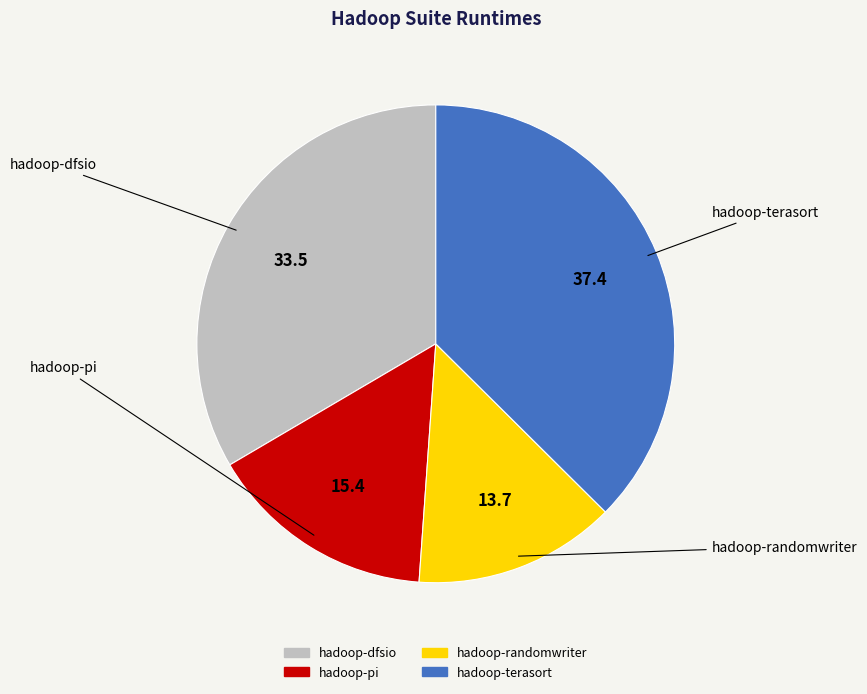

Count the number of slices in the pie.

4